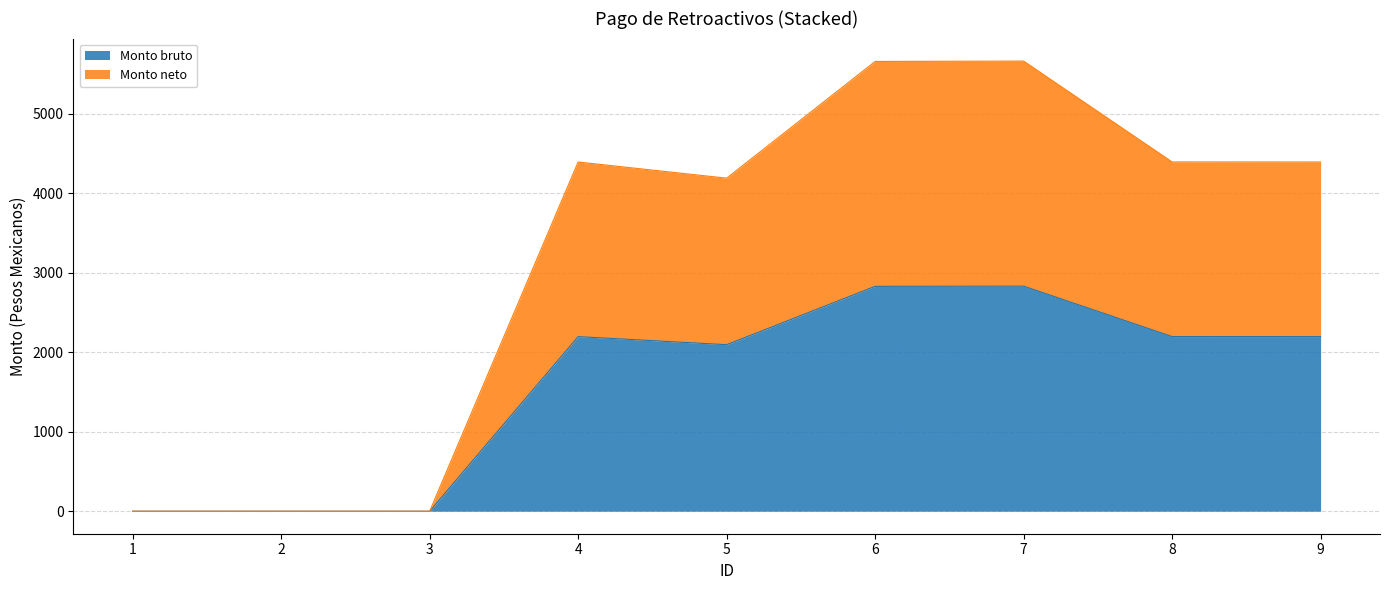

True or false: Monto neto and Monto bruto cross at least once.

False